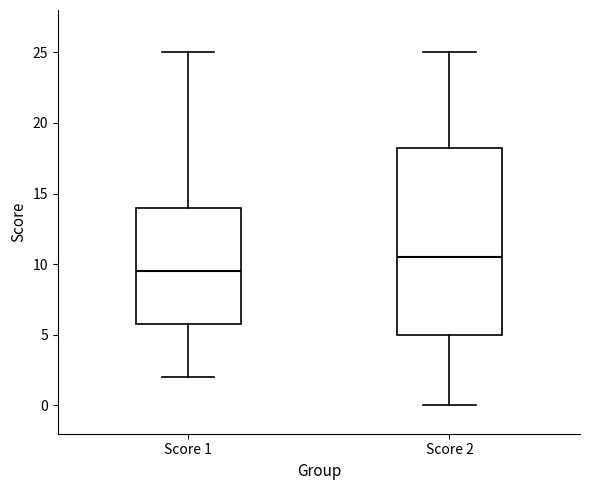

Reading left to right, read every box against the y-axis: the position of its median line, the range the box covers, and the ends of its whiskers. The values are not printed on the chart, so give them approximately, as read against the axis.

Score 1: median 9.5, box 6.0 to 14.0, whiskers 2.0 to 25.0
Score 2: median 10.5, box 5.0 to 18.5, whiskers 0.0 to 25.0